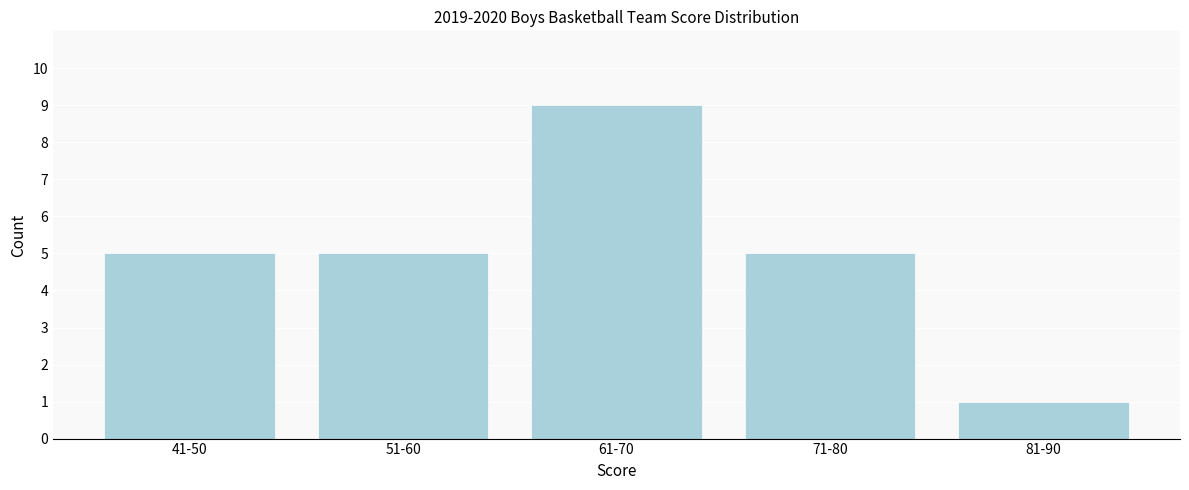

Reading left to right, transcribe all the data shown in this chart.

41-50=5	51-60=5	61-70=9	71-80=5	81-90=1